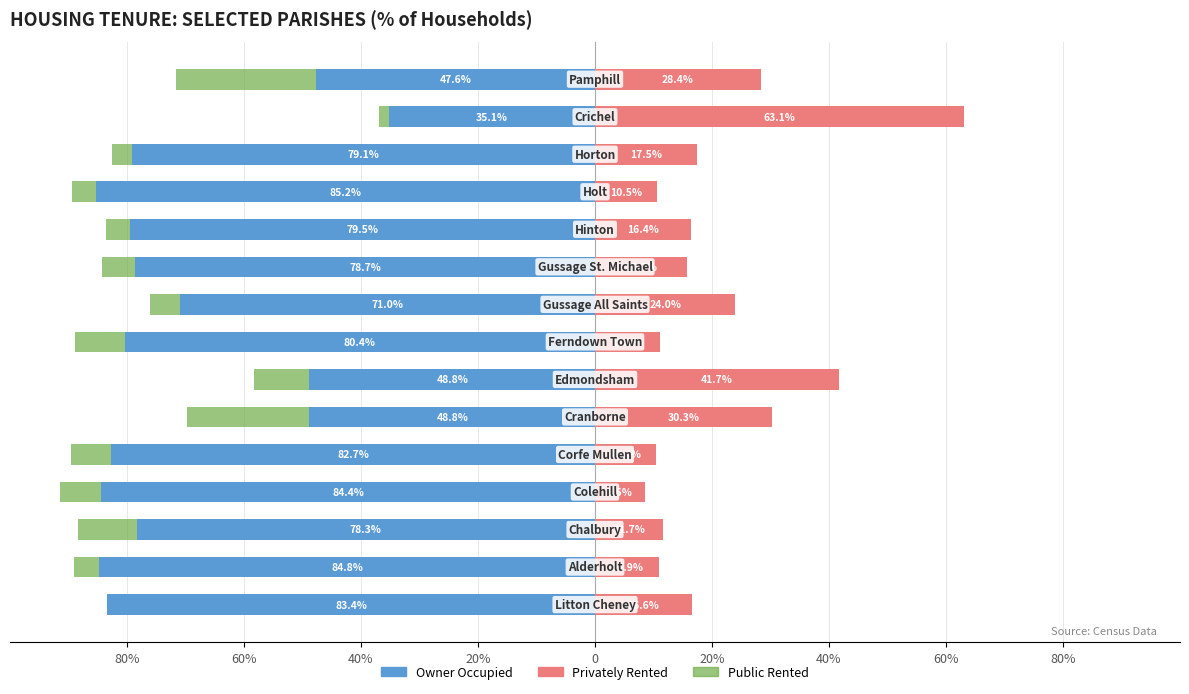

Count the number of data series in this chart.

3